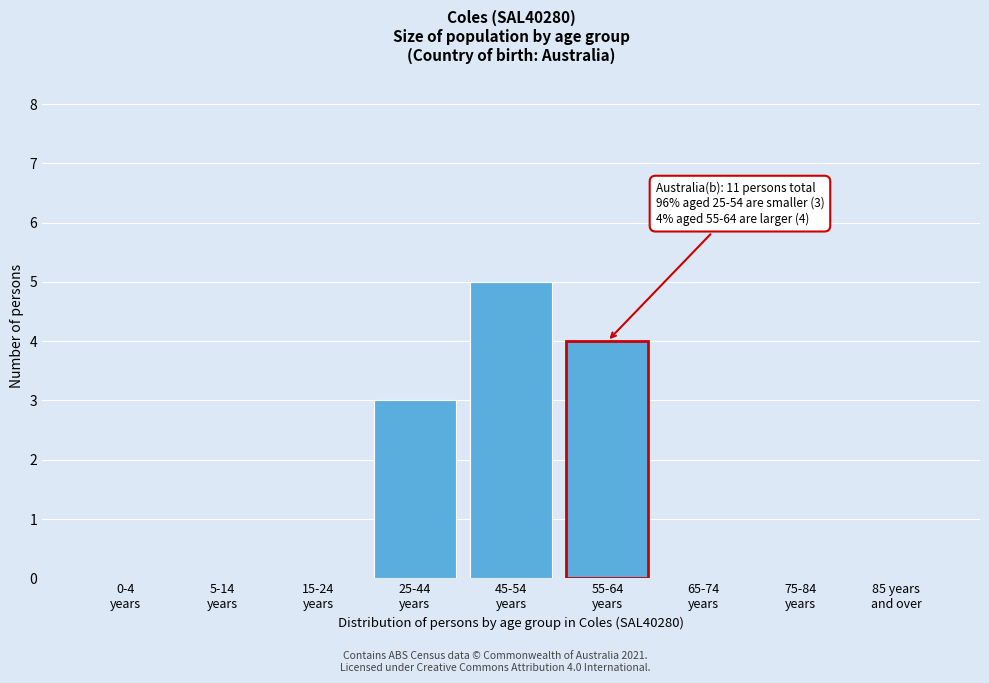

What is the sum of all values?

12